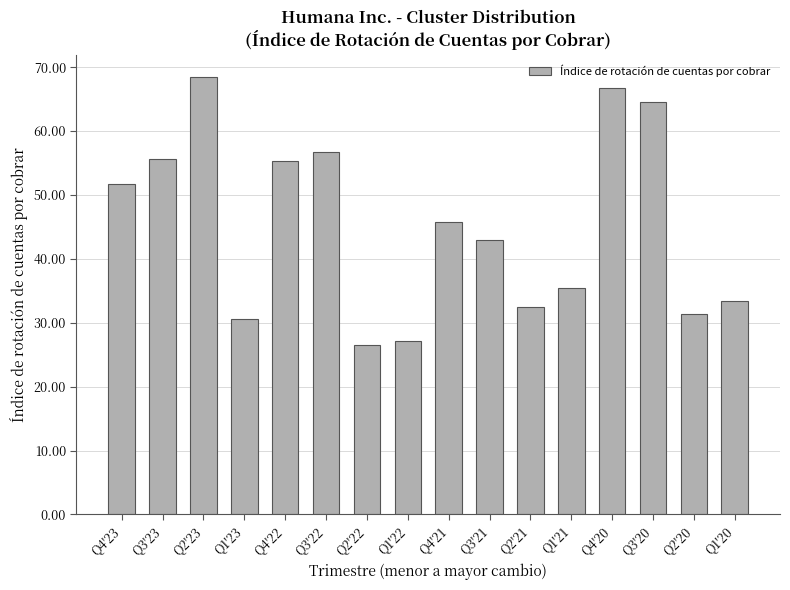

The value at Q2'23 is 68.5. True or false?

True